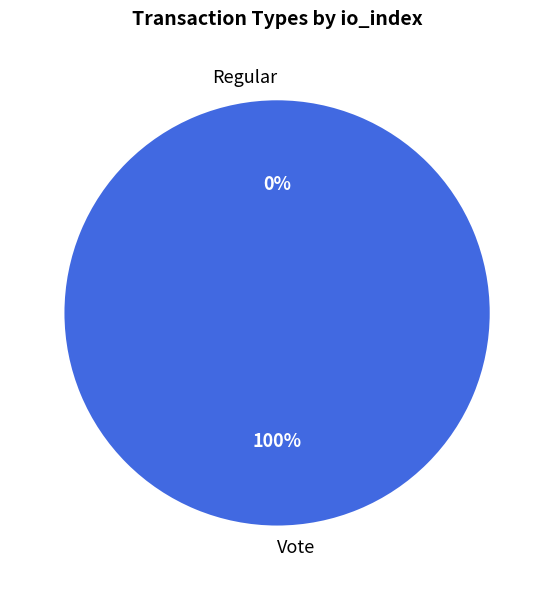

Count the number of slices in the pie.

2